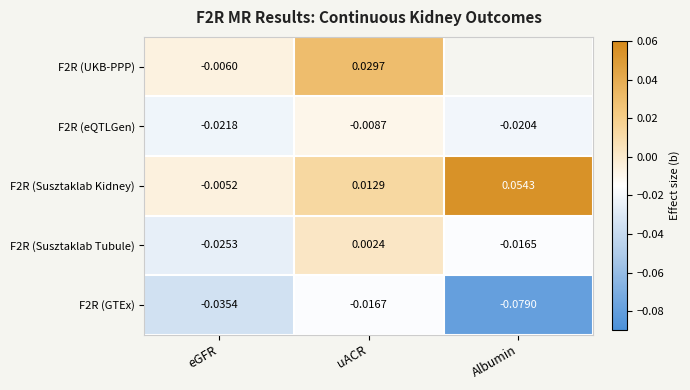

List the labels in order of F2R (Susztaklab Kidney) value, largest first.

Albumin, uACR, eGFR